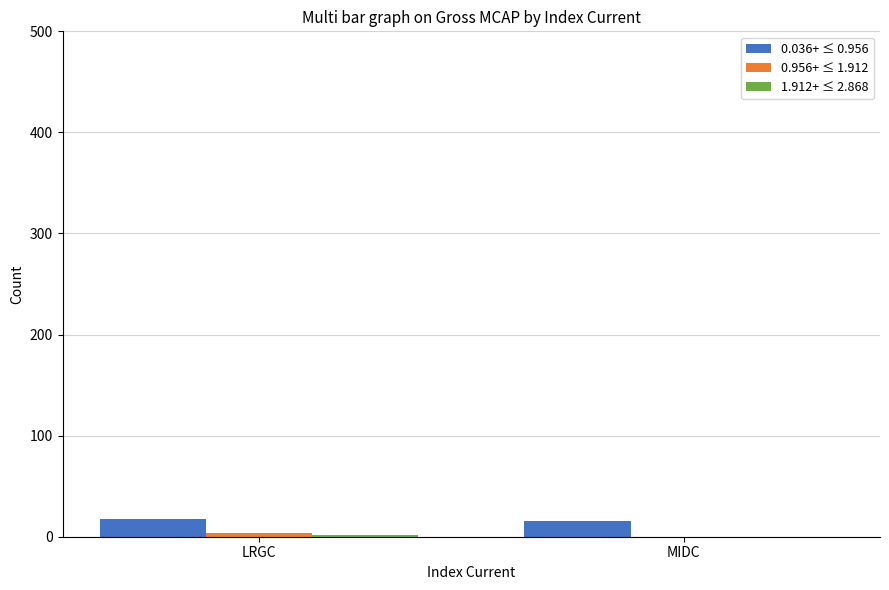

What is the total value across all series at MIDC?

16